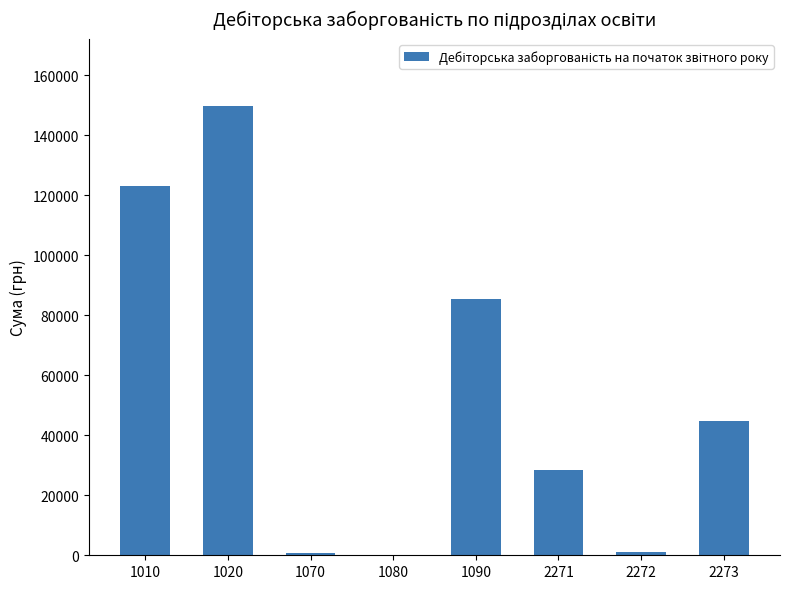

How many distinct data groups are displayed?

1